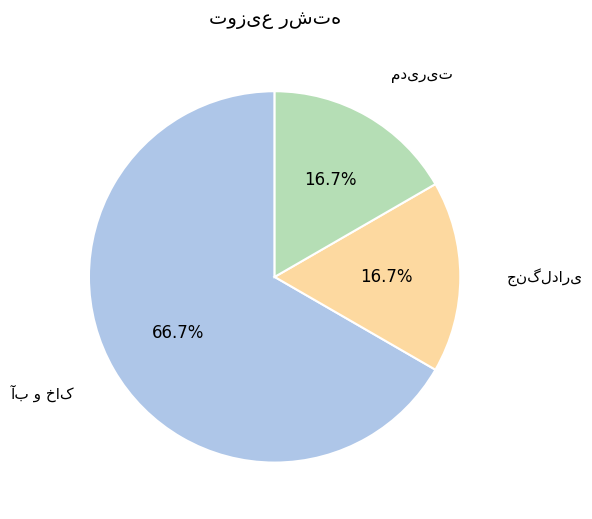

Is there a majority slice in this chart?

Yes